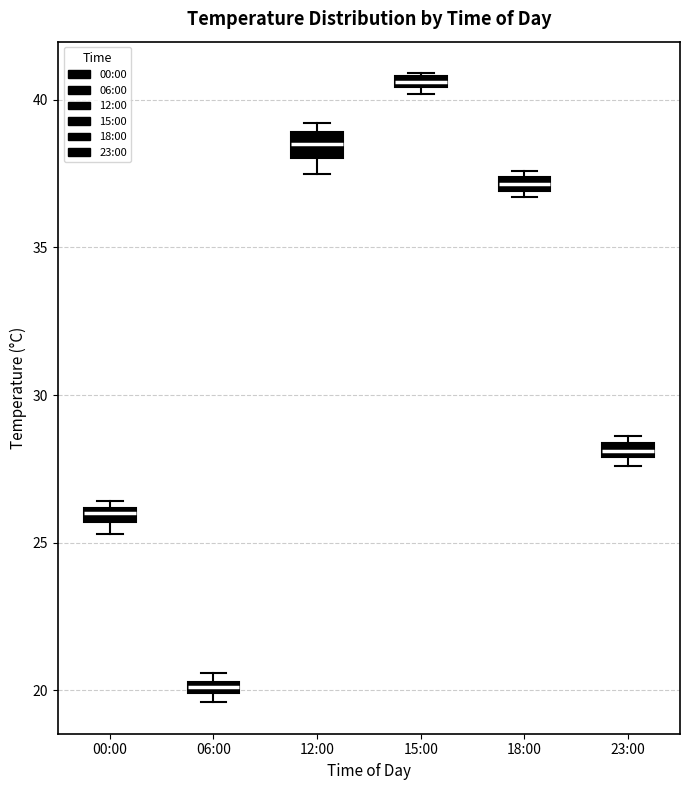

Which box's median line is the lowest?

06:00